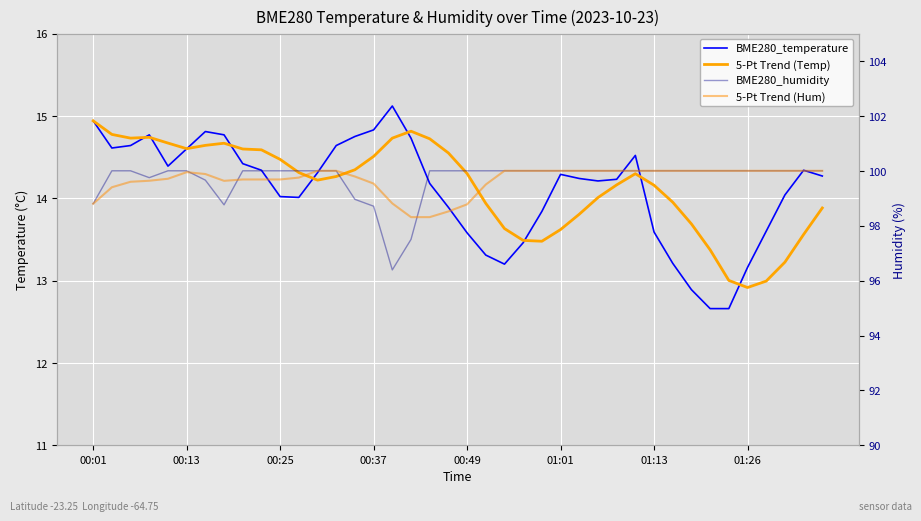

Count the number of data series in this chart.

4